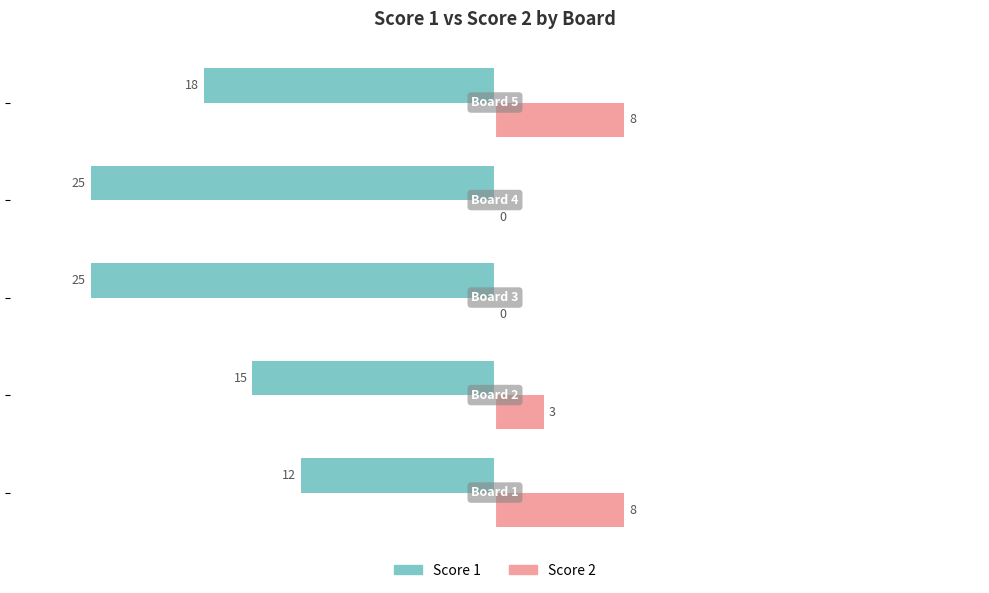

How many Score 2 values are between 0 and 8?

5